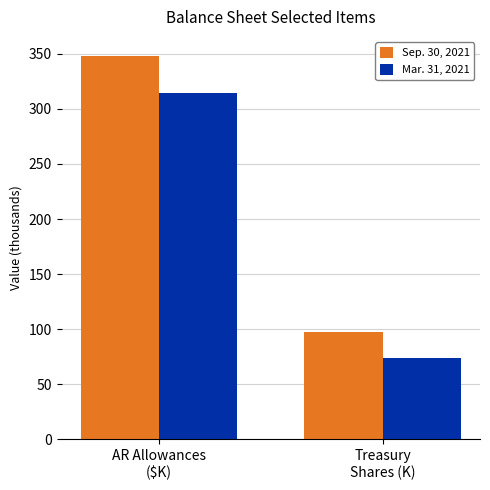

How many distinct data groups are displayed?

2